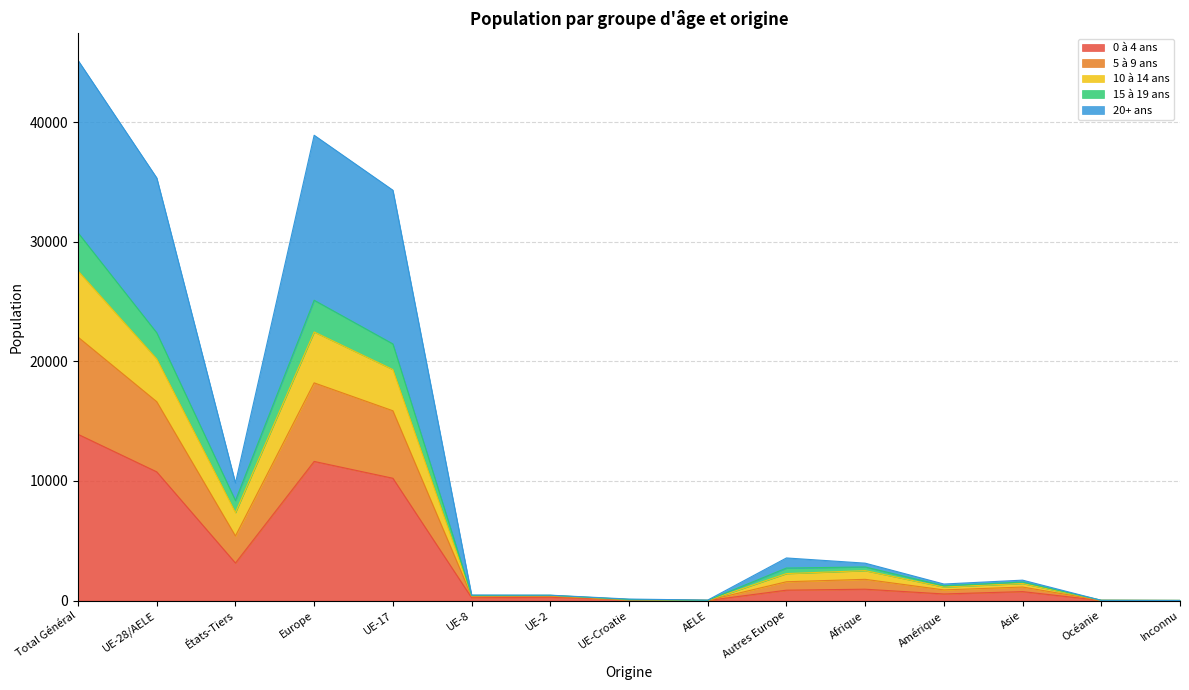

At which category does the chart reach its minimum across all series?

Inconnu